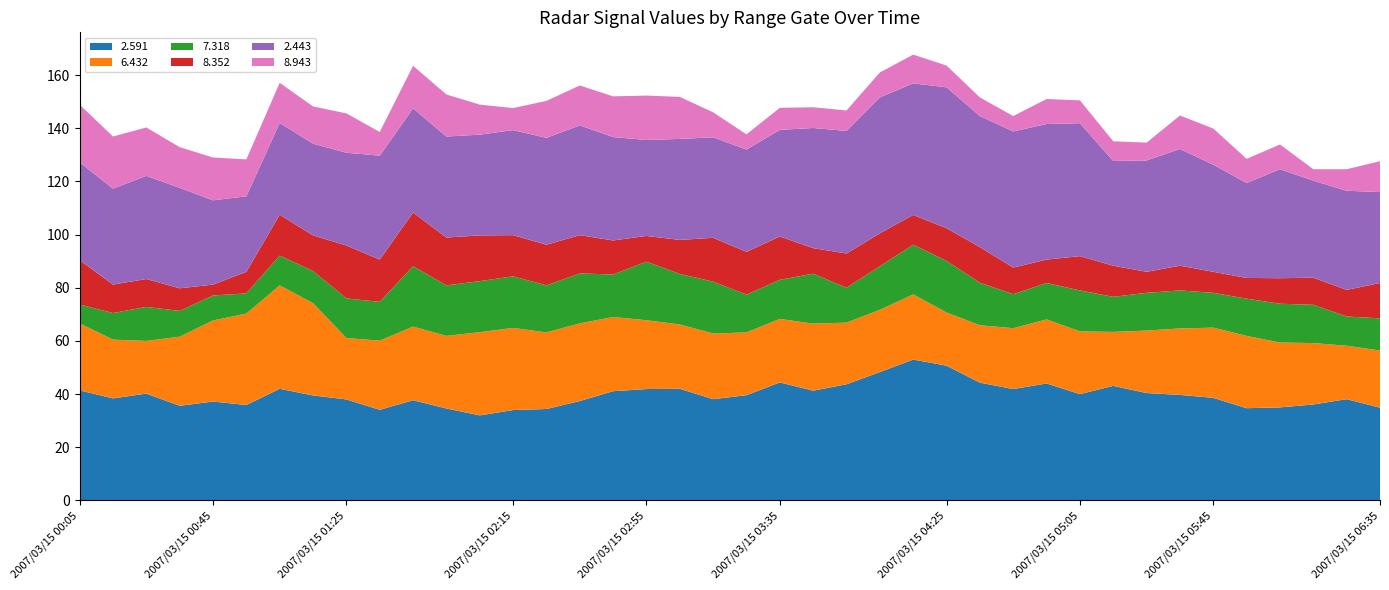

Reading left to right, extract all data points from this chart.

2.591: 41.4	38.4	40.2	35.6	37.2	35.9	42.0	39.5	38.0	34.1	37.7	34.6	32.0	34.0	34.4	37.4	41.1	41.9	42.0	38.1	39.6	44.4	41.3	43.7	48.3	53.0	50.7	44.3	41.9	44.0	40.0	43.1	40.4	39.7	38.6	34.7	35.0	36.1	38.1	34.9
6.432: 25.2	22.1	19.8	26.0	30.5	34.4	38.9	34.7	23.1	26.0	27.7	27.3	31.3	30.9	28.8	29.2	27.9	25.9	24.2	24.7	23.6	23.9	25.2	23.2	23.4	24.5	20.0	21.6	22.9	24.1	23.6	20.3	23.5	25.0	26.4	27.2	24.4	23.1	20.1	21.5
7.318: 7.1	10.0	12.8	9.7	9.4	7.6	11.2	12.1	14.9	14.6	22.7	19.0	19.2	19.4	17.7	18.8	16.0	22.0	19.0	19.5	14.2	14.7	18.8	13.1	16.4	18.7	19.4	16.0	12.8	13.7	15.4	13.2	14.2	14.3	13.1	14.0	14.6	14.4	11.0	12.1
8.352: 16.7	10.7	10.5	8.5	4.1	8.1	15.4	13.4	19.9	15.9	20.2	18.0	17.2	15.5	15.3	14.4	12.8	9.7	12.8	16.5	16.1	16.3	9.6	12.9	12.4	11.2	12.3	13.4	10.0	8.8	12.9	11.7	7.9	9.3	7.9	7.8	9.6	10.2	10.0	13.3
2.443: 36.8	36.1	38.8	37.8	31.7	28.4	34.5	34.5	34.9	39.1	39.2	38.0	37.9	39.5	40.2	41.3	38.9	36.1	38.0	37.8	38.5	40.1	45.2	46.1	51.1	49.5	53.0	49.3	51.2	51.0	50.0	39.4	41.9	43.9	40.3	35.7	41.0	36.5	37.3	34.2
8.943: 21.7	19.6	18.2	15.3	16.1	13.9	15.1	14.0	14.8	8.9	16.0	15.8	11.3	8.3	13.9	15.0	15.3	16.7	15.8	9.4	5.7	8.3	7.8	7.7	9.4	10.8	8.2	7.0	5.8	9.4	8.6	7.4	6.7	12.6	13.6	9.1	9.3	4.3	8.1	11.6